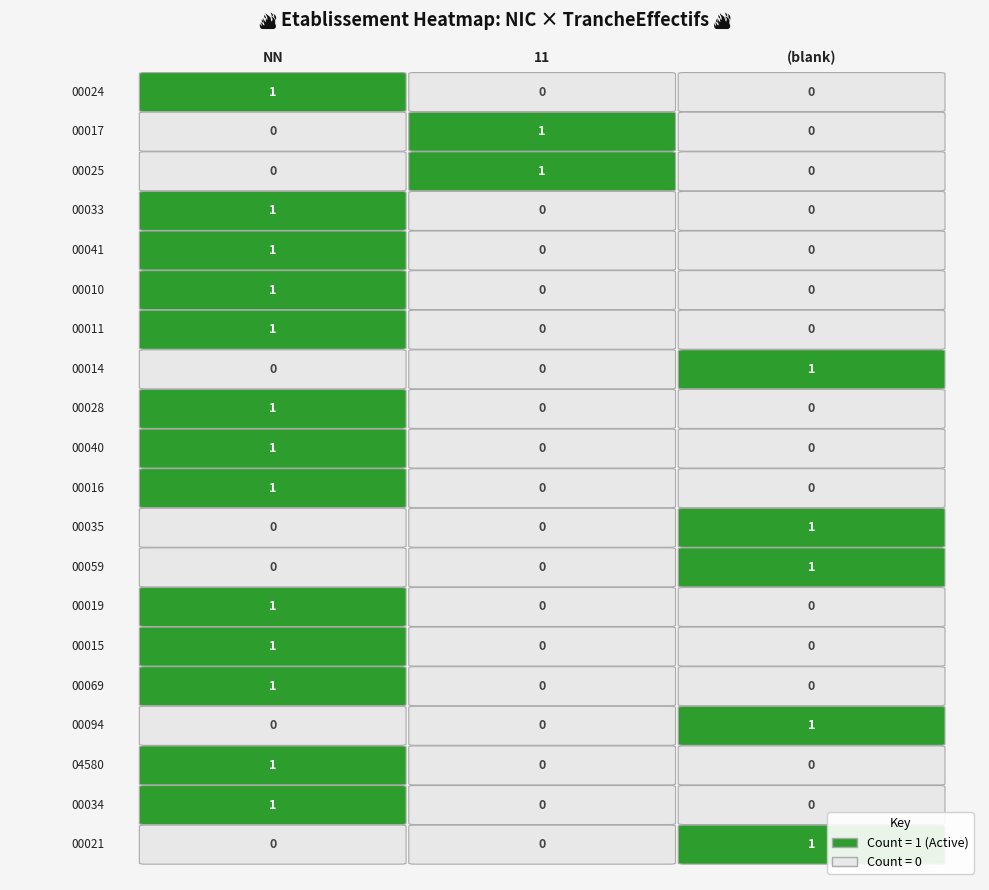

What is the total value across all series at 11?

2